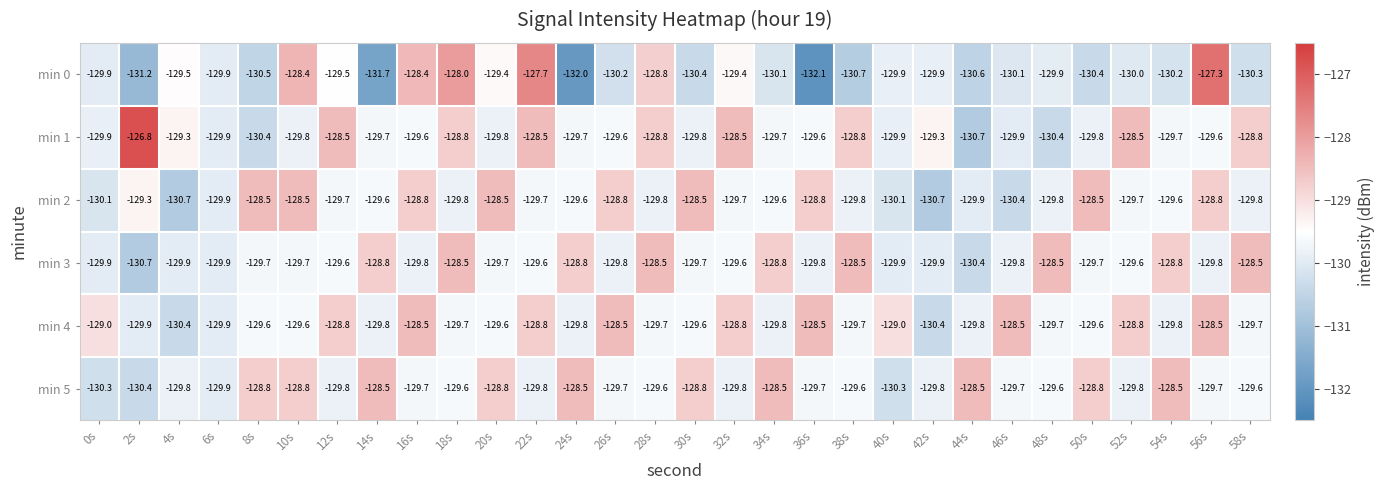

Which series has the largest total across all categories?

min 4